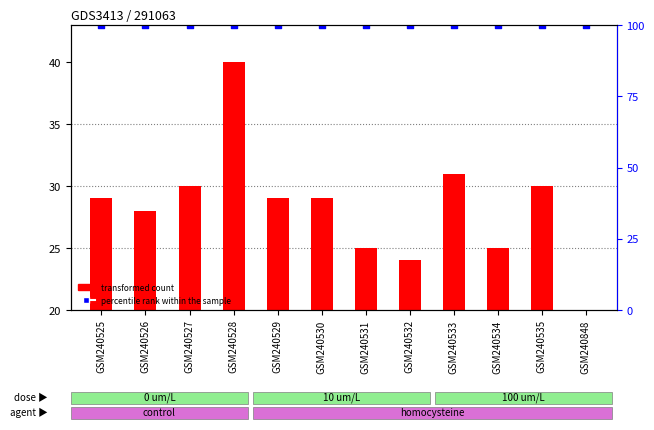

What are all the series names shown in the legend?

transformed count, percentile rank within the sample